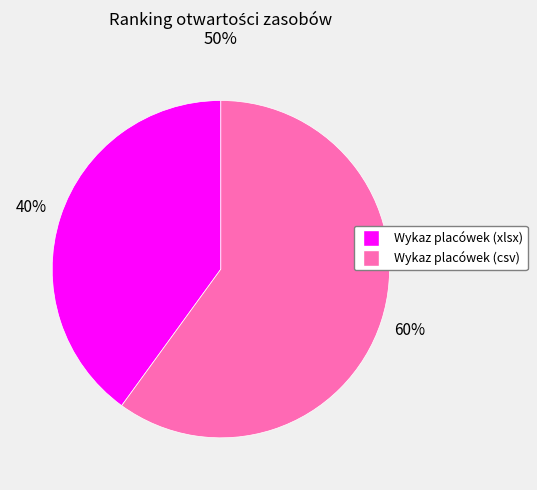

Does any single category account for the majority?

Yes